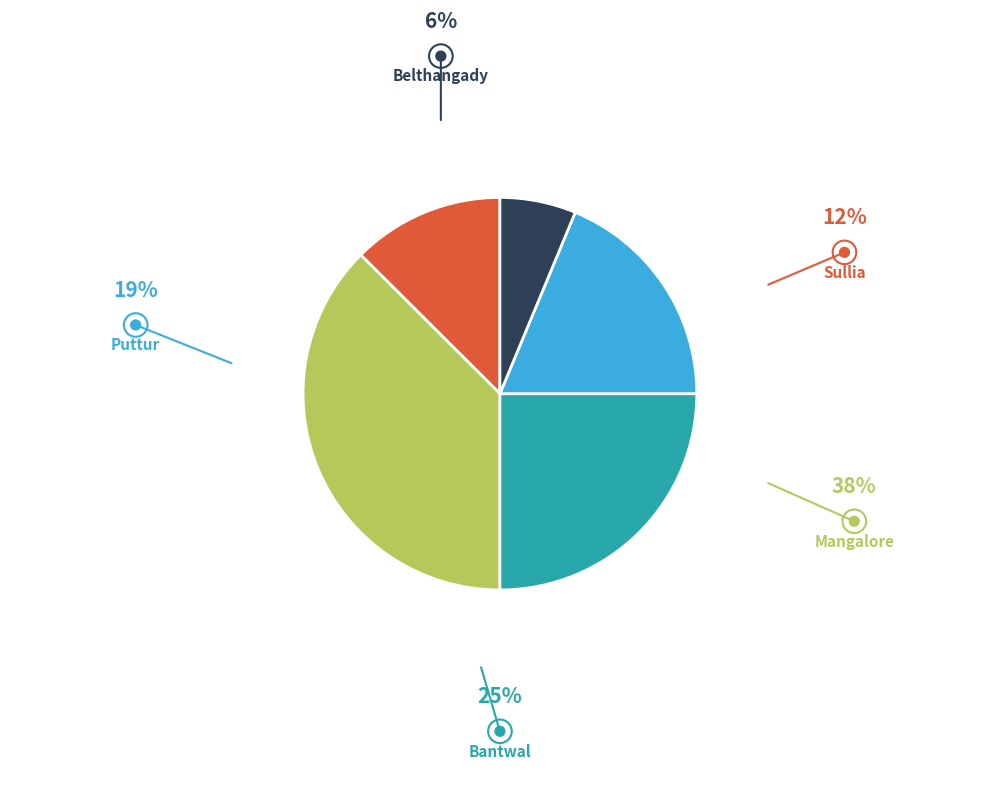

To the nearest percent, what is the average slice percentage?

20%